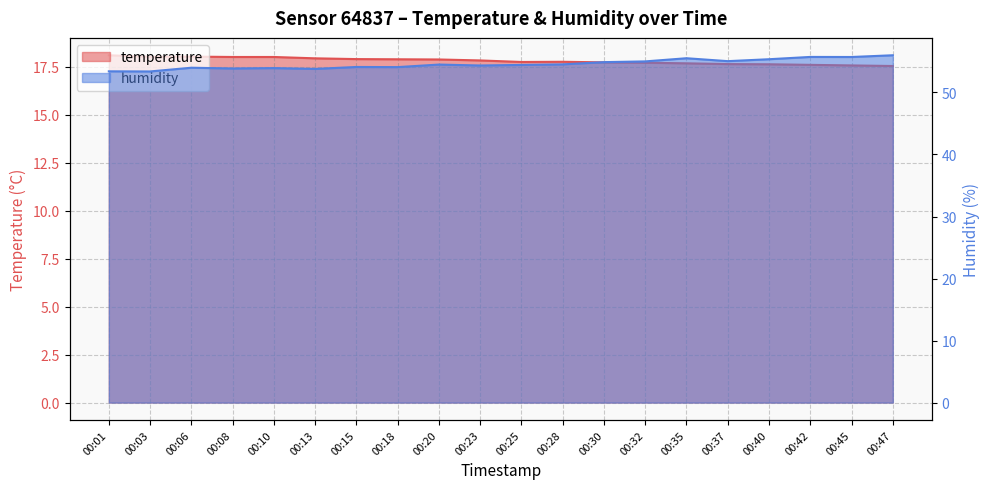

At 00:42, list the series in order from smallest to largest.

temperature, humidity